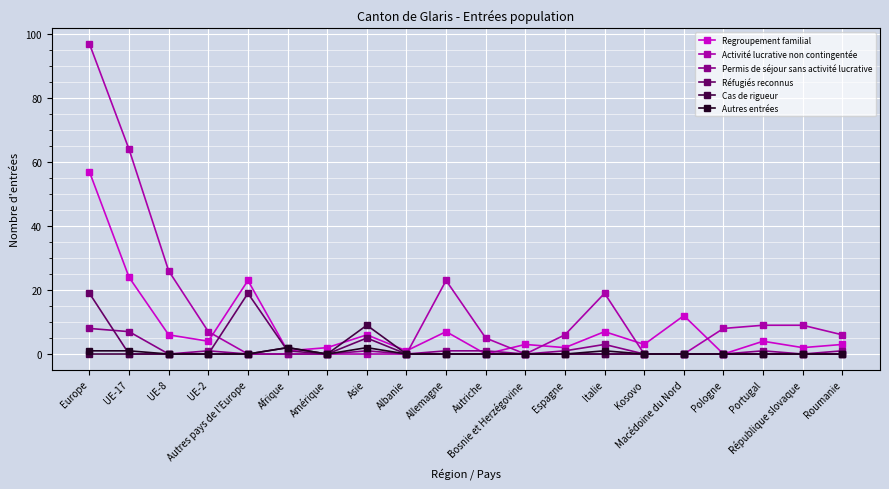

How many Cas de rigueur values are between 0 and 1?

18